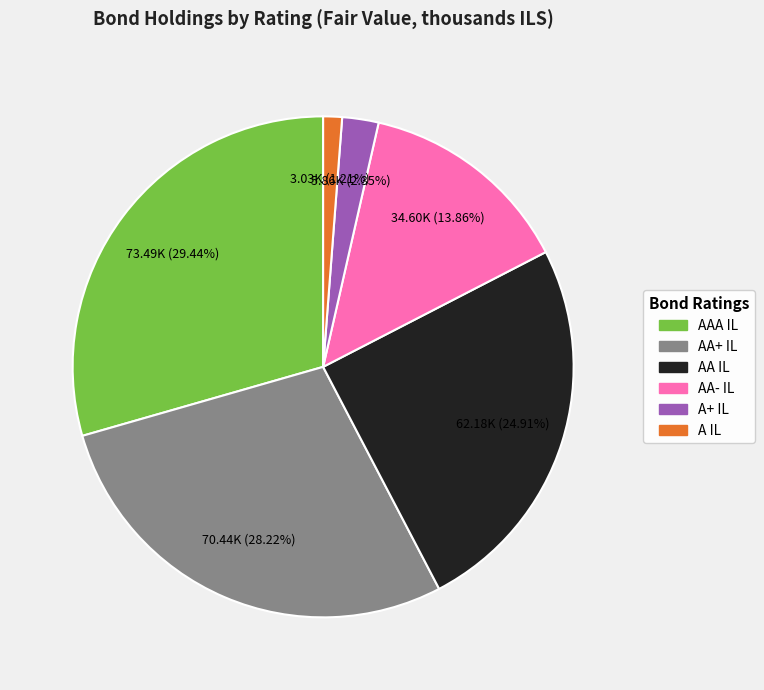

To the nearest percent, what is the difference between the AA- IL and AAA IL slice percentages?

16%